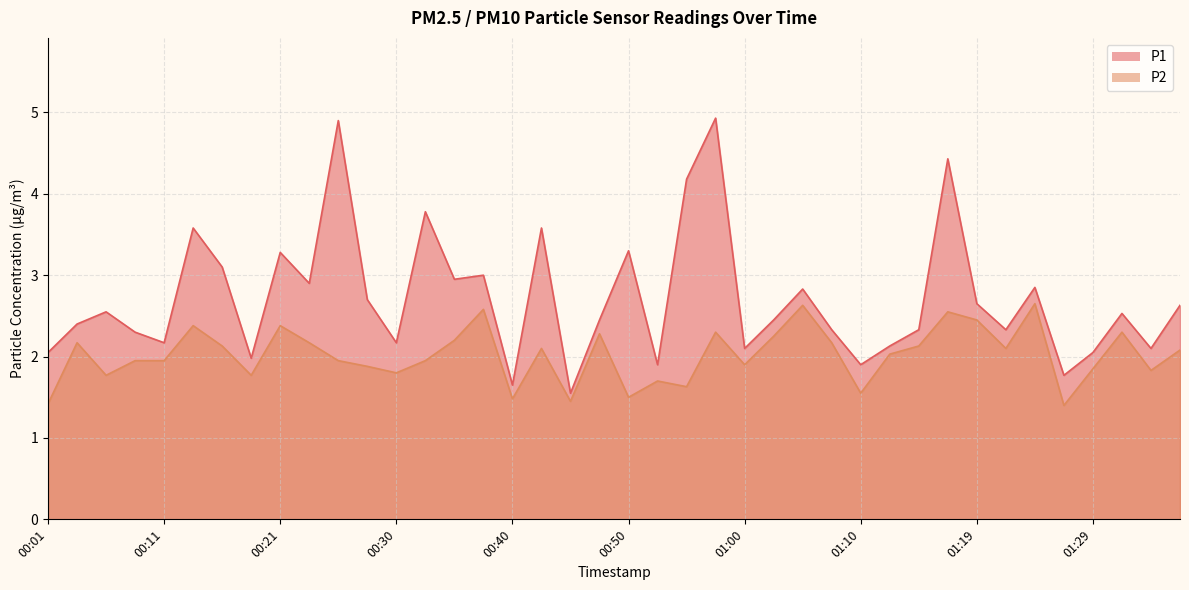

What is the difference between the maximum and minimum values in the P2 series?

1.2